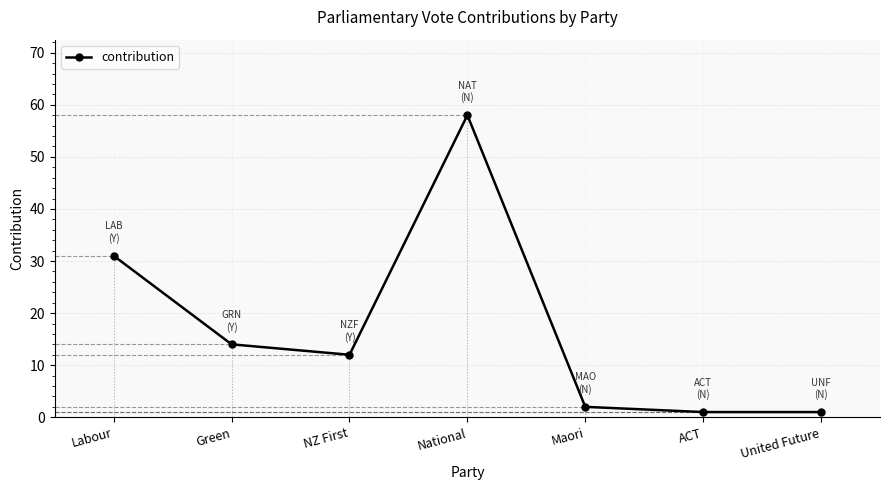

True or false: the data shows 1 at ACT.

True